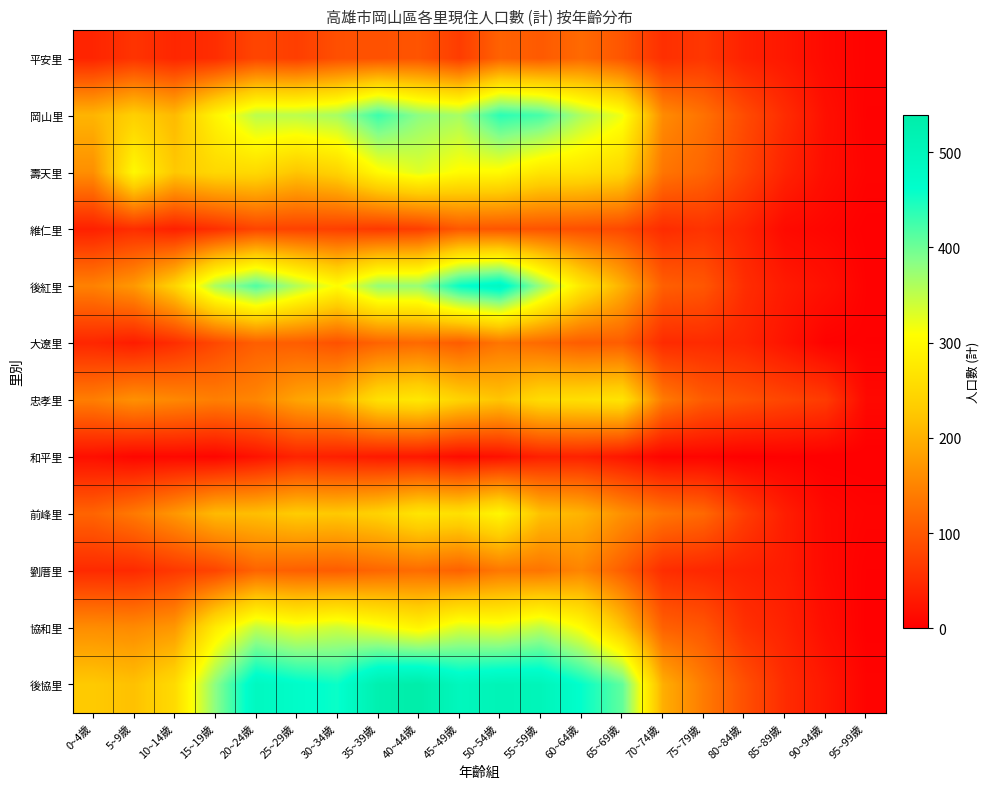

At how many categories does at least one series exceed 31?

19